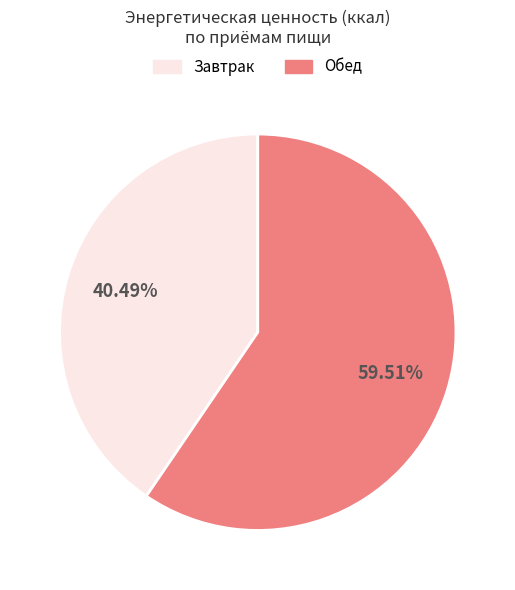

Does any single category account for the majority?

Yes